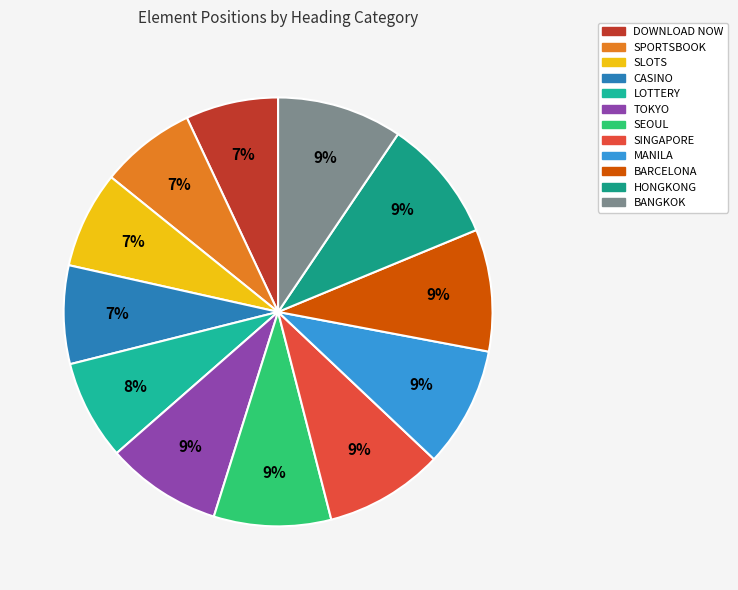

Is it true that LOTTERY is 8% of the pie?

True